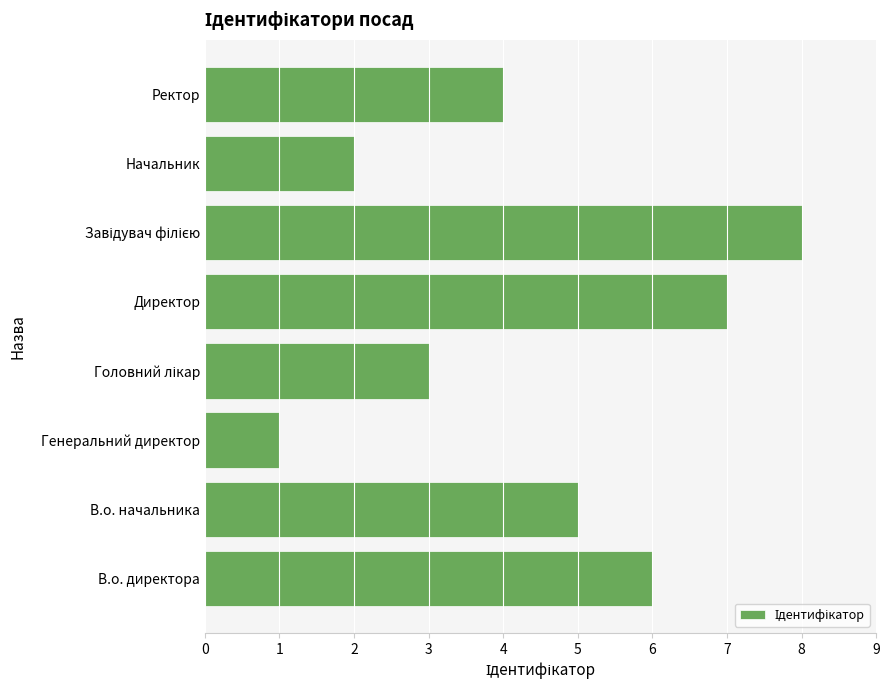

The value at Генеральний директор is 1. True or false?

True